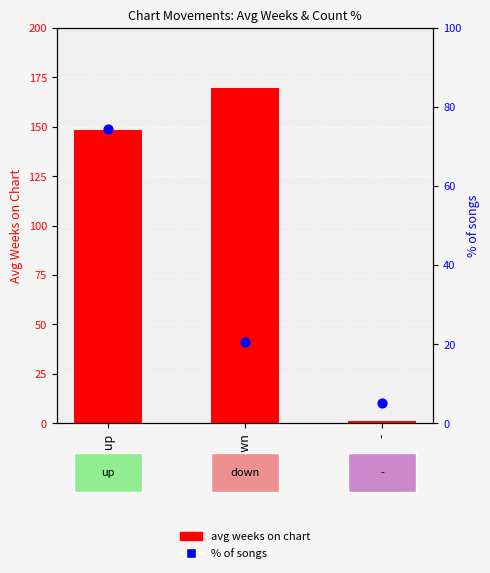

At how many categories does at least one series exceed 163?

1